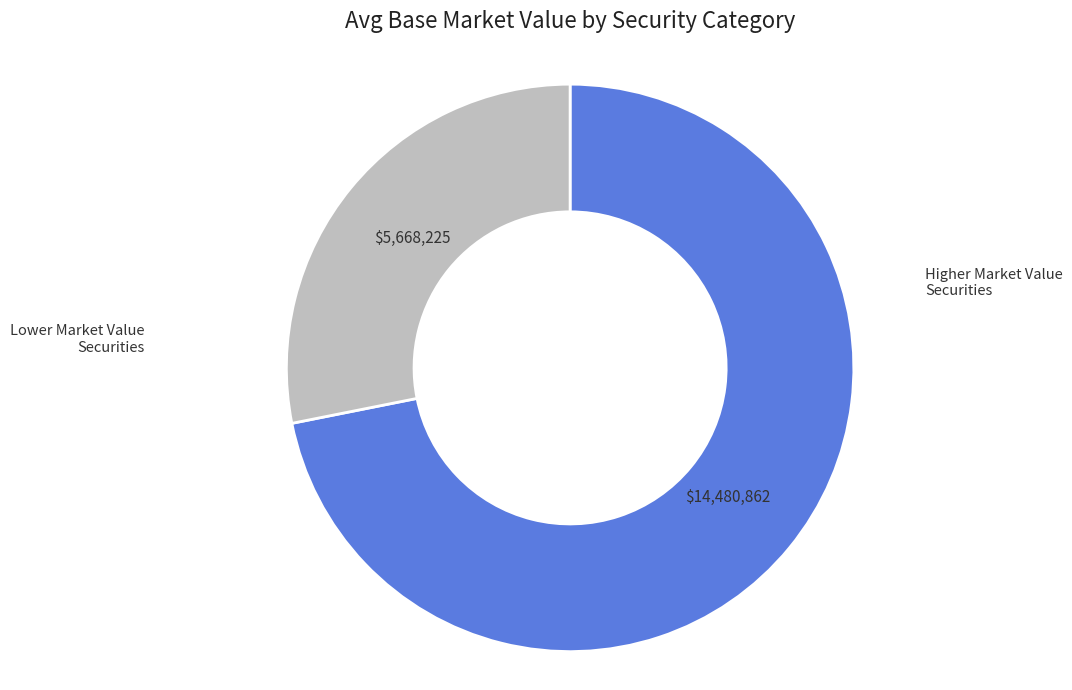

True or false: Lower Market Value Securities accounts for 34% of the total.

False